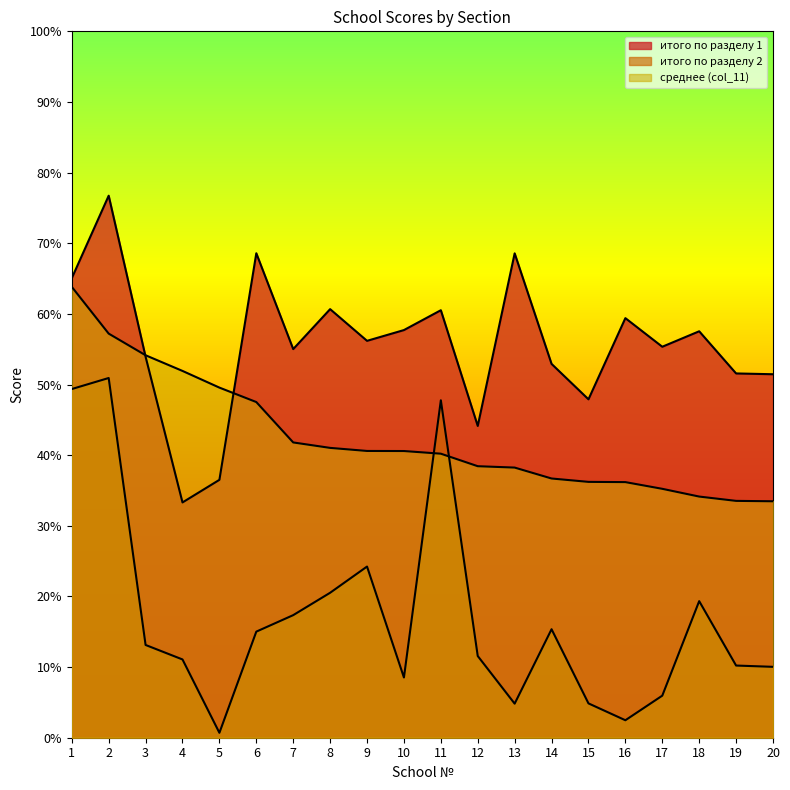

After their last crossing, which series has the higher values: итого по разделу 1 or среднее (col_11)?

итого по разделу 1